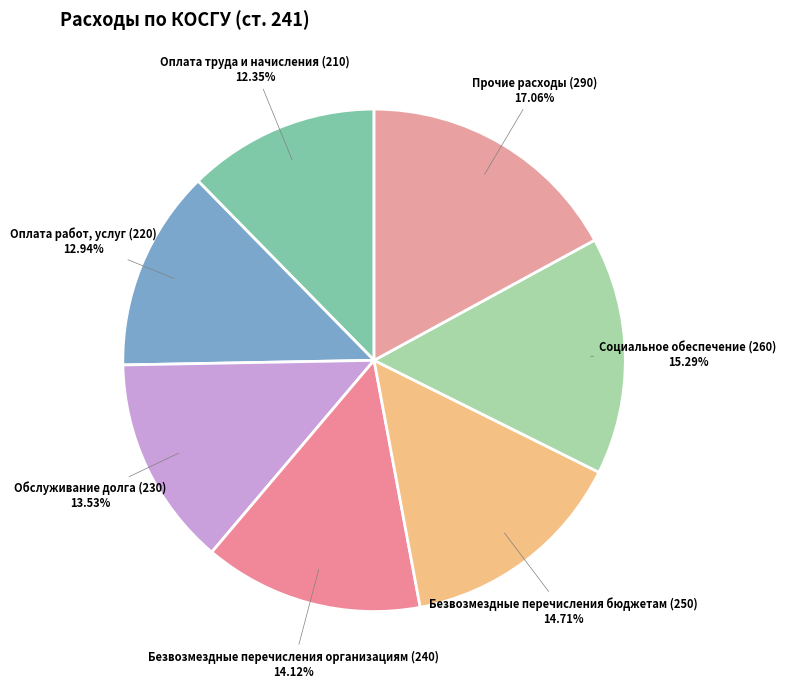

The Оплата труда и начисления (210) slice represents 7% of the pie. True or false?

False